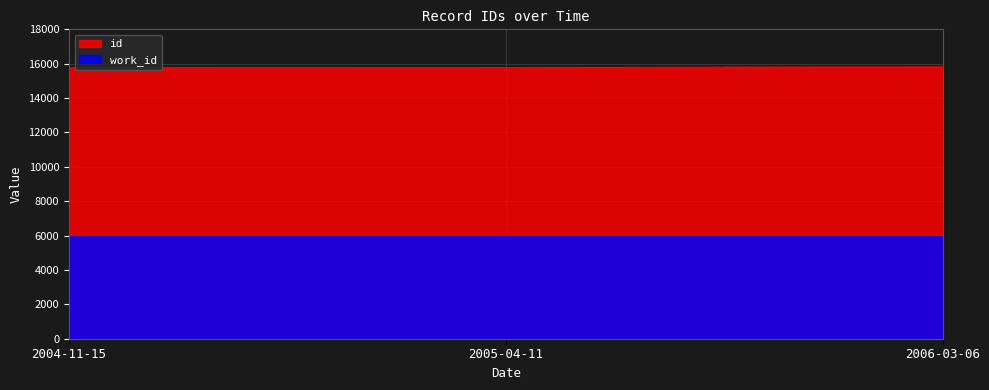

Does the chart have visible grid lines?

Yes